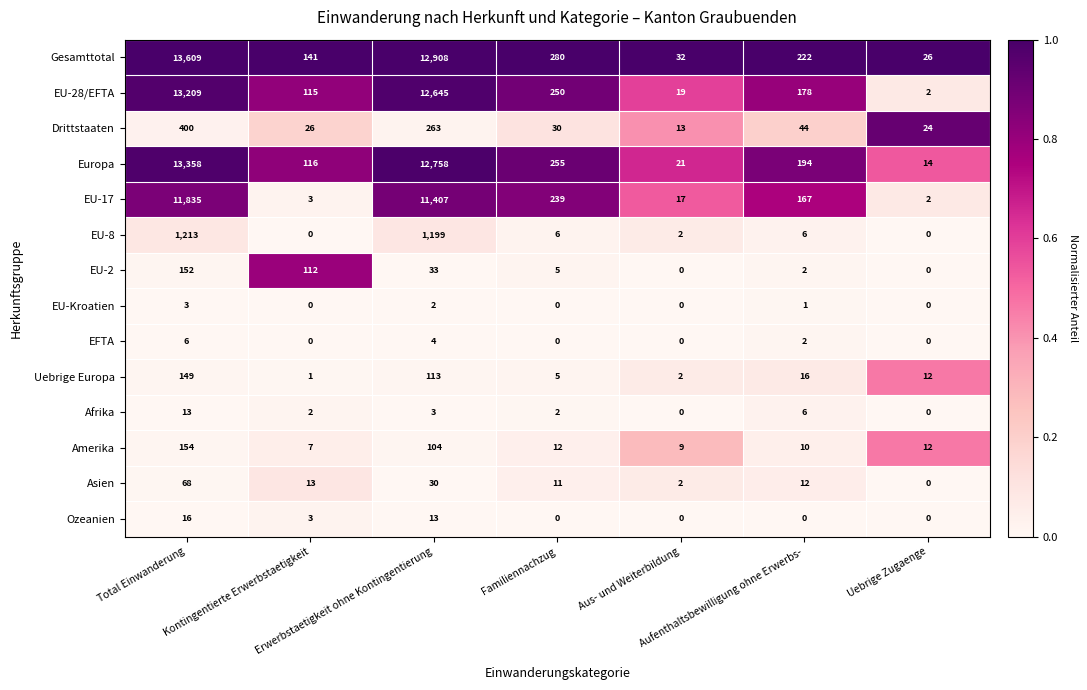

Which series has the widest spread of values?

Gesamttotal